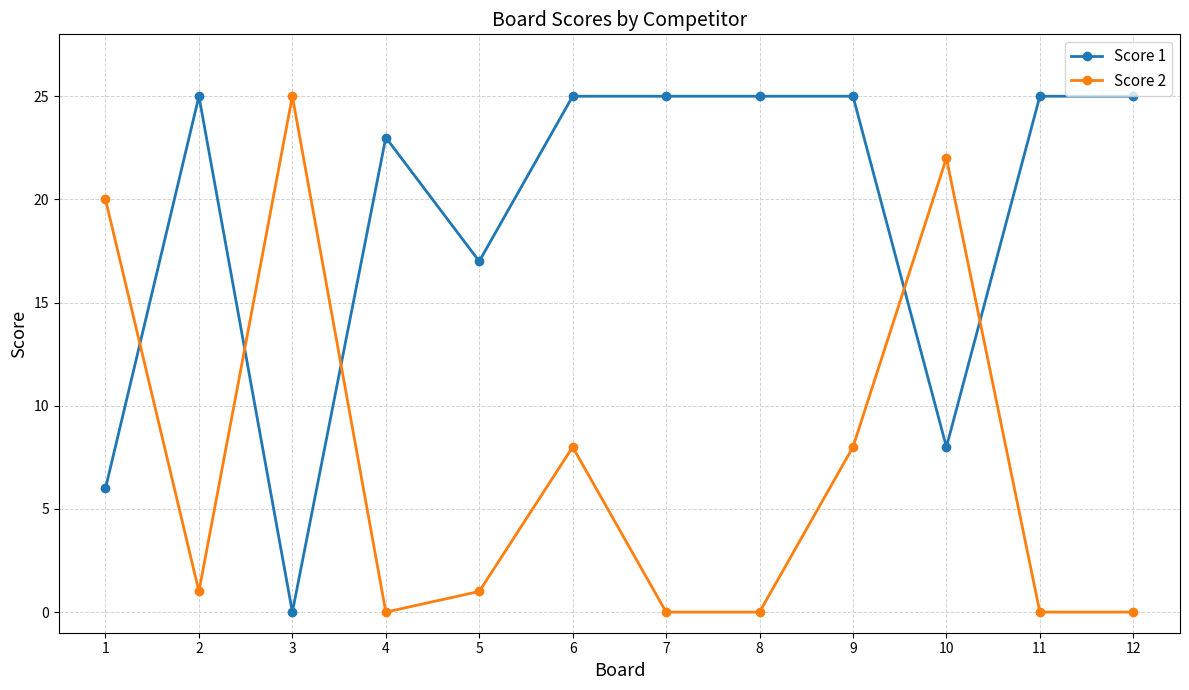

Where do Score 2 and Score 1 first cross each other?

1 and 2